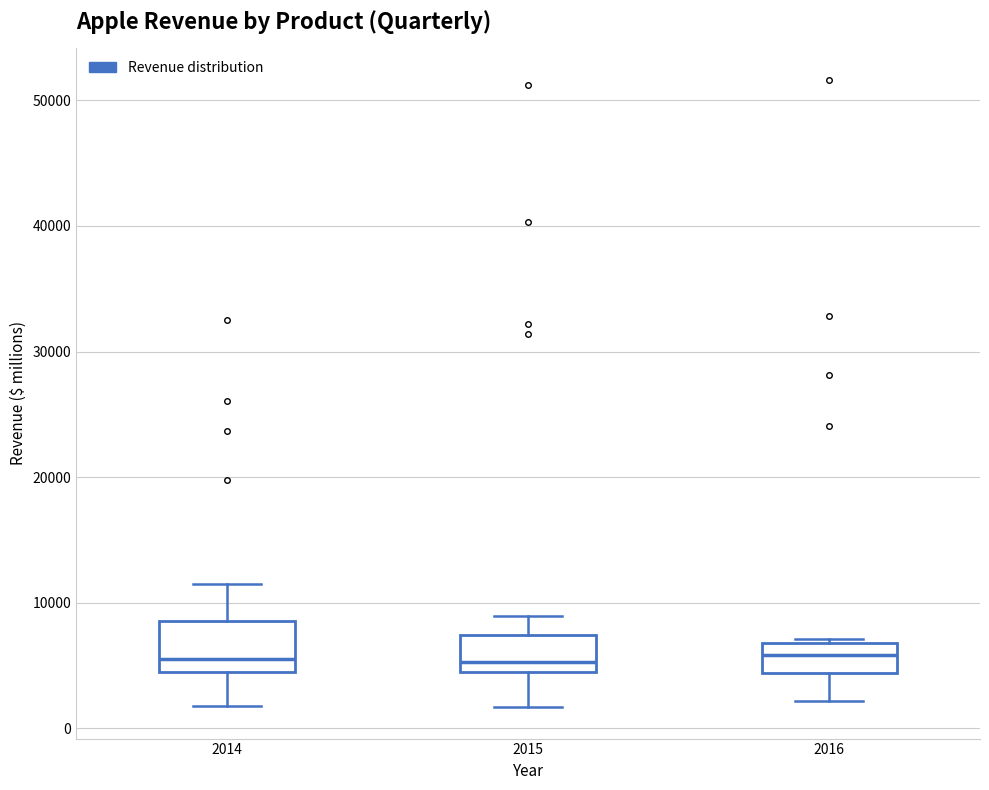

Where does the lower whisker of the box at x = 2016 end on the y-axis? The values are not printed on the chart, so give them approximately, as read against the axis.

2000